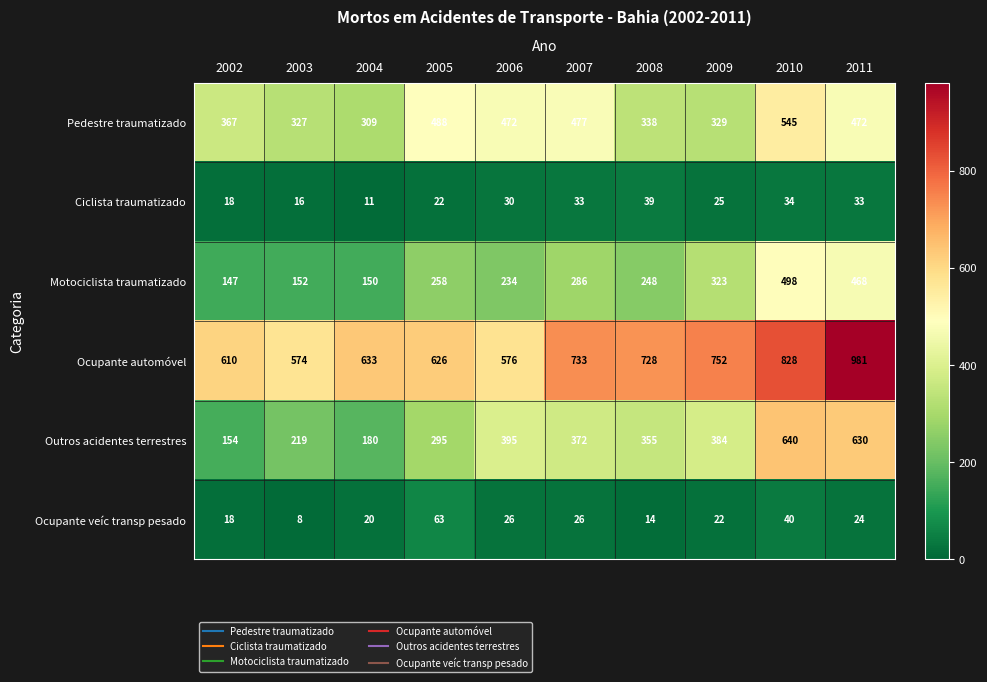

Which category has the highest value across all series?

2011